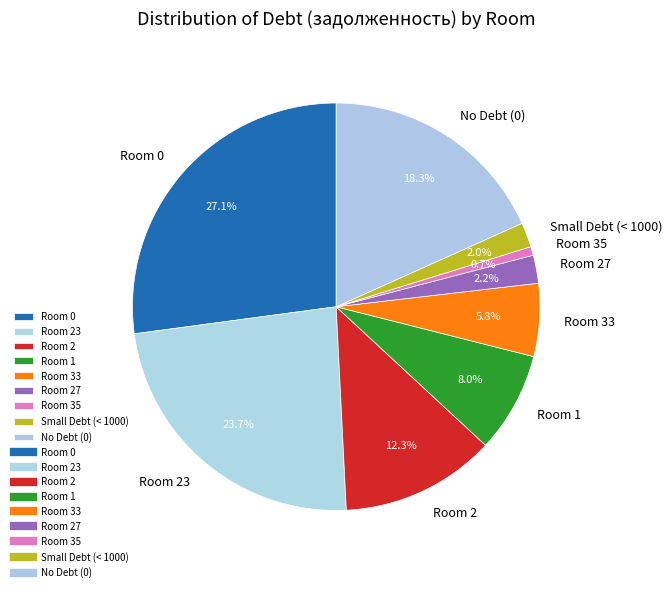

Combined, what portion of the pie is Room 33 and No Debt (0)?

24.1%